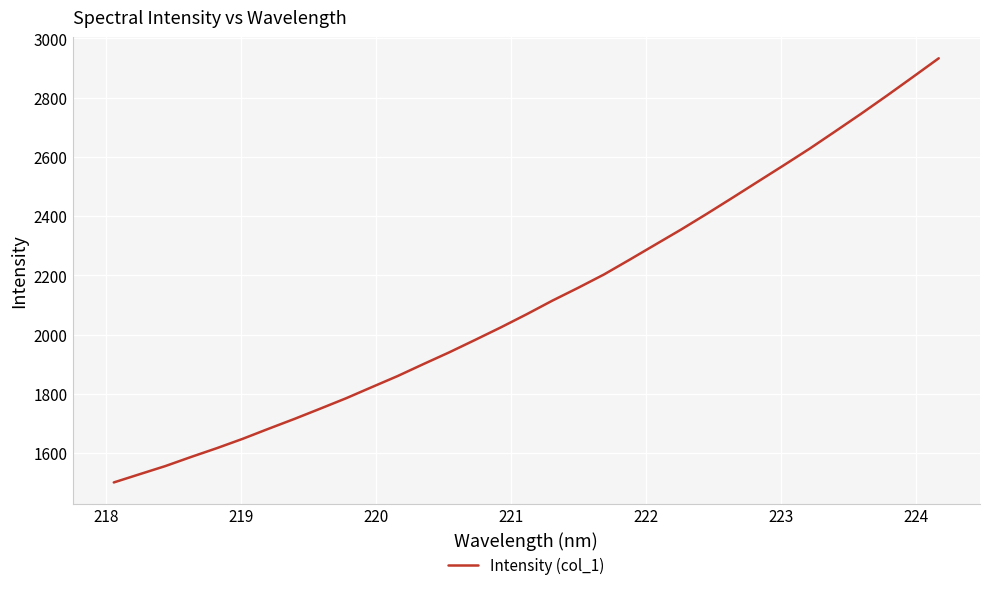

What is the difference between the maximum and minimum values?

1432.3